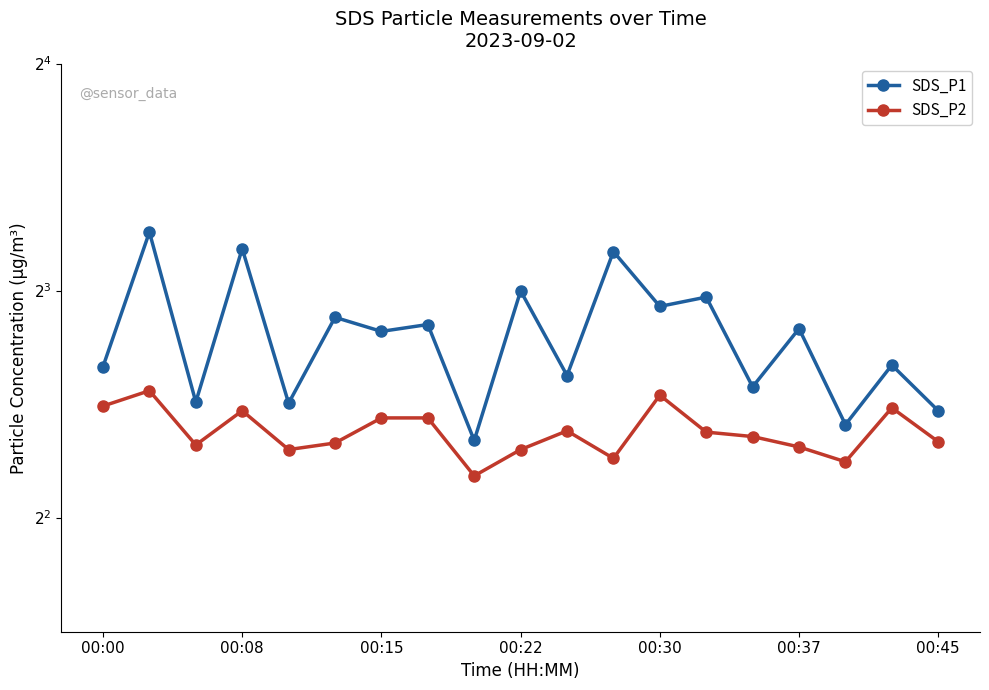

Which category has the lowest value in the SDS_P2 series?

8